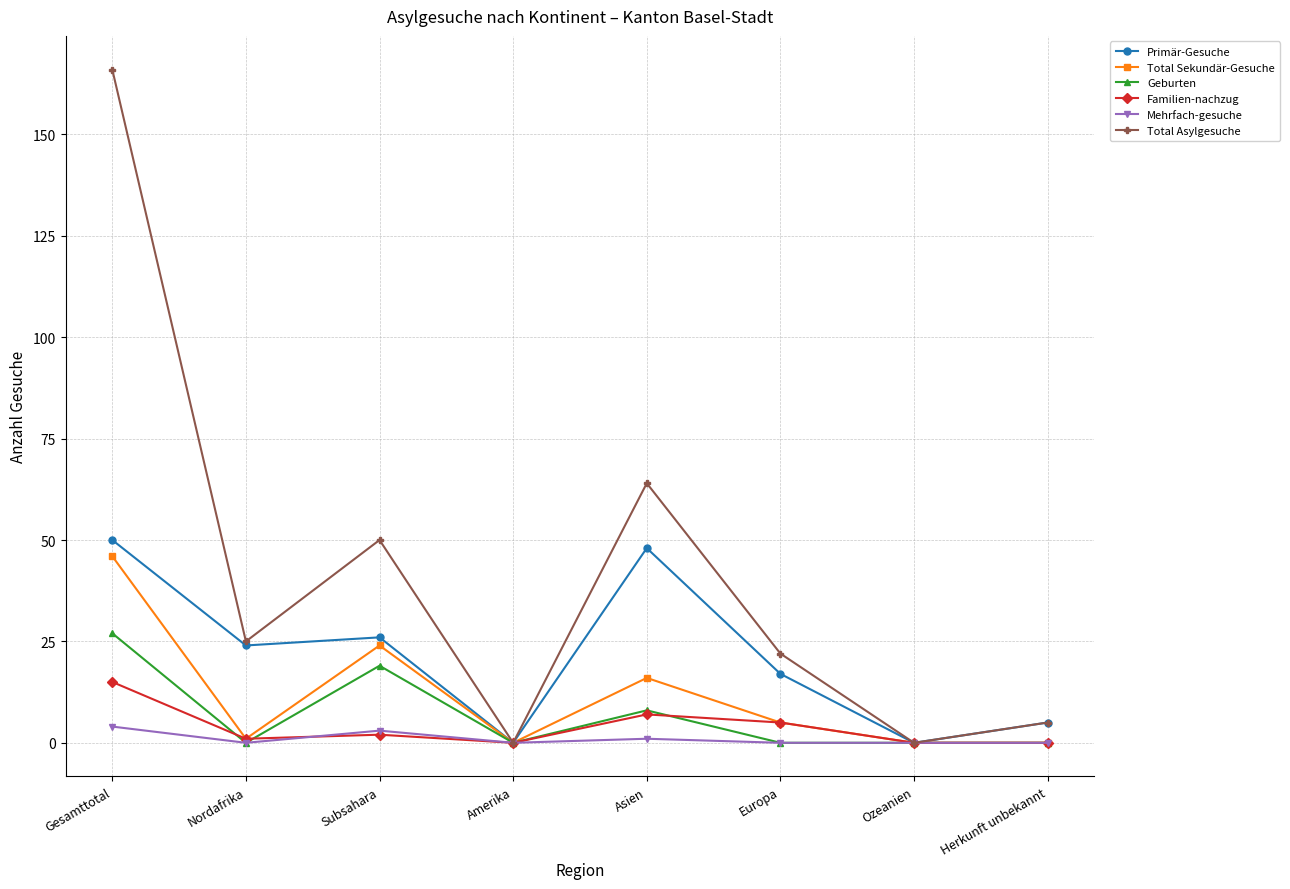

Which series has the largest total across all categories?

Total Asylgesuche